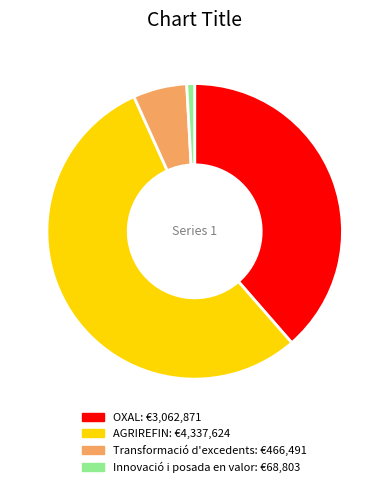

Combined, do Transformació d'excedents and Innovació i posada en valor account for over 50%?

No